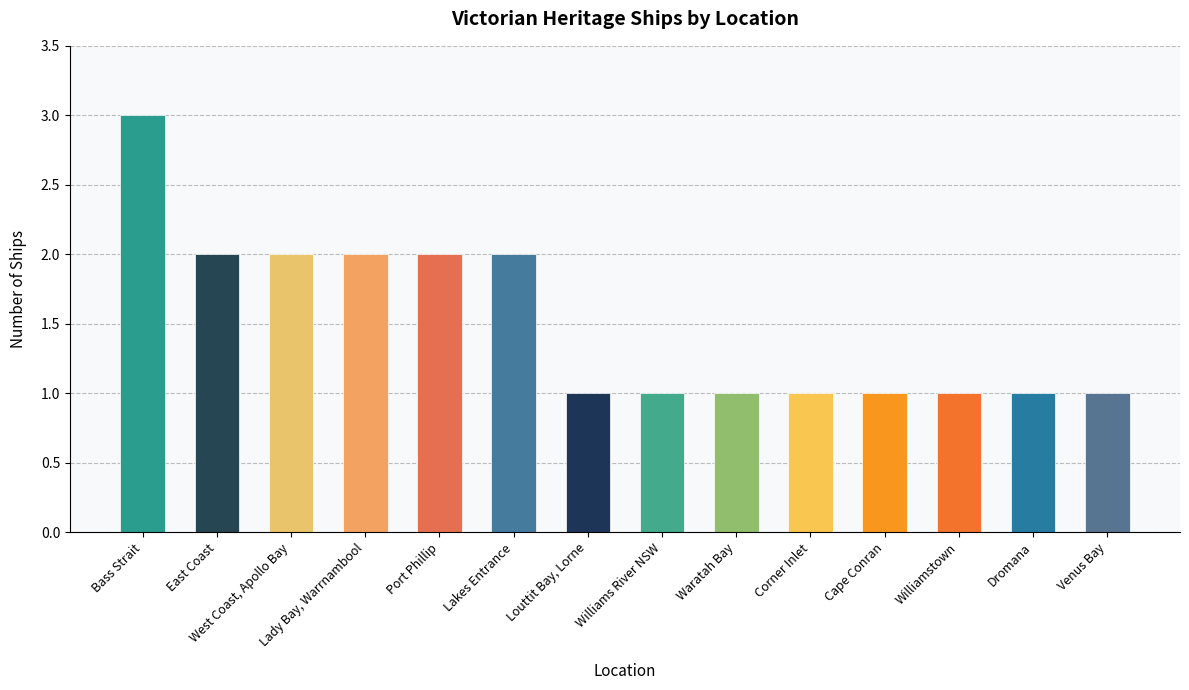

What is the maximum value shown in the chart?

3